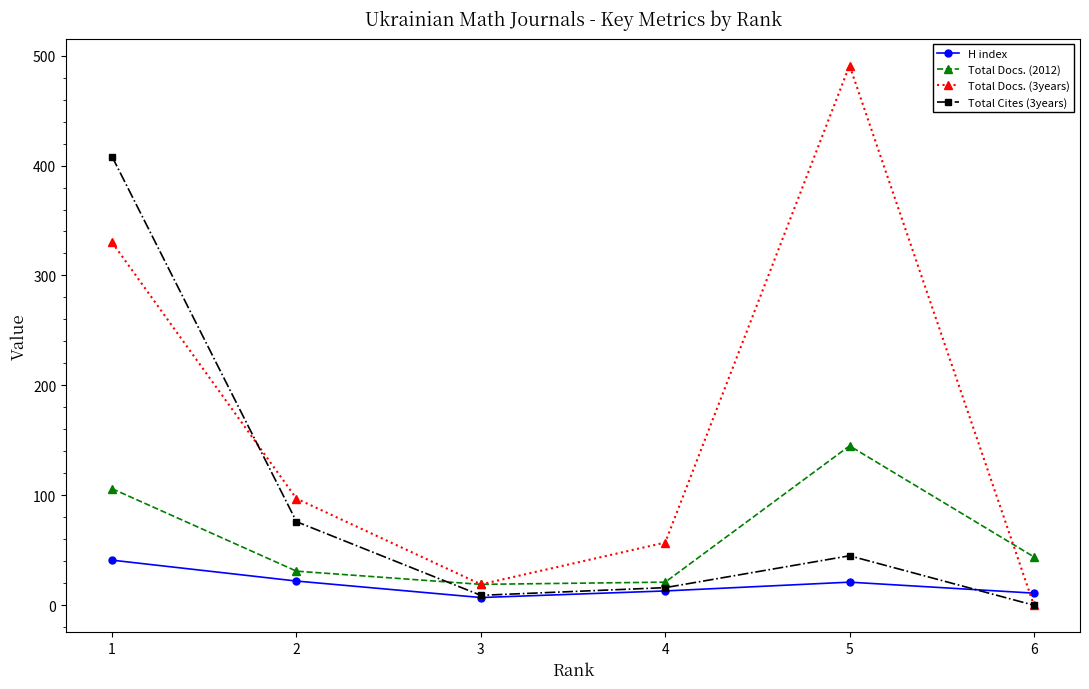

What is the maximum value shown in the chart?

491